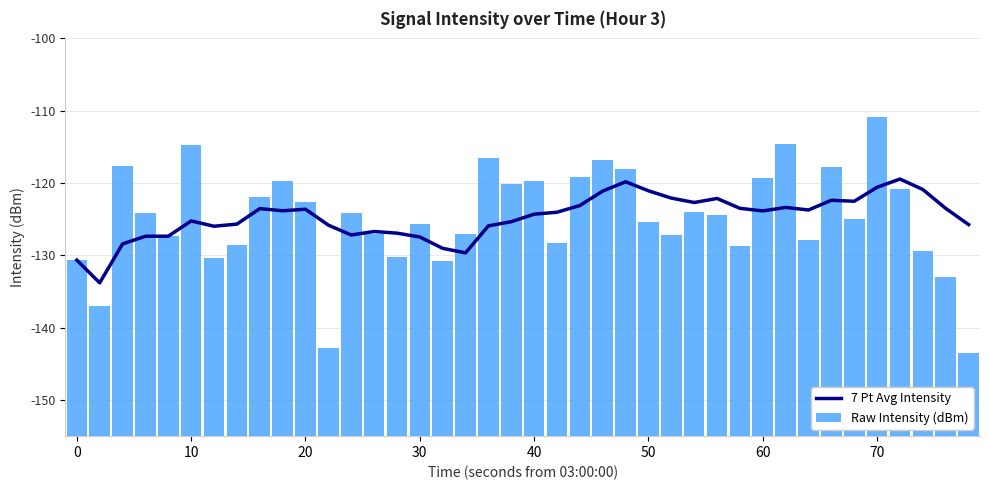

Does the chart contain any negative values?

Yes